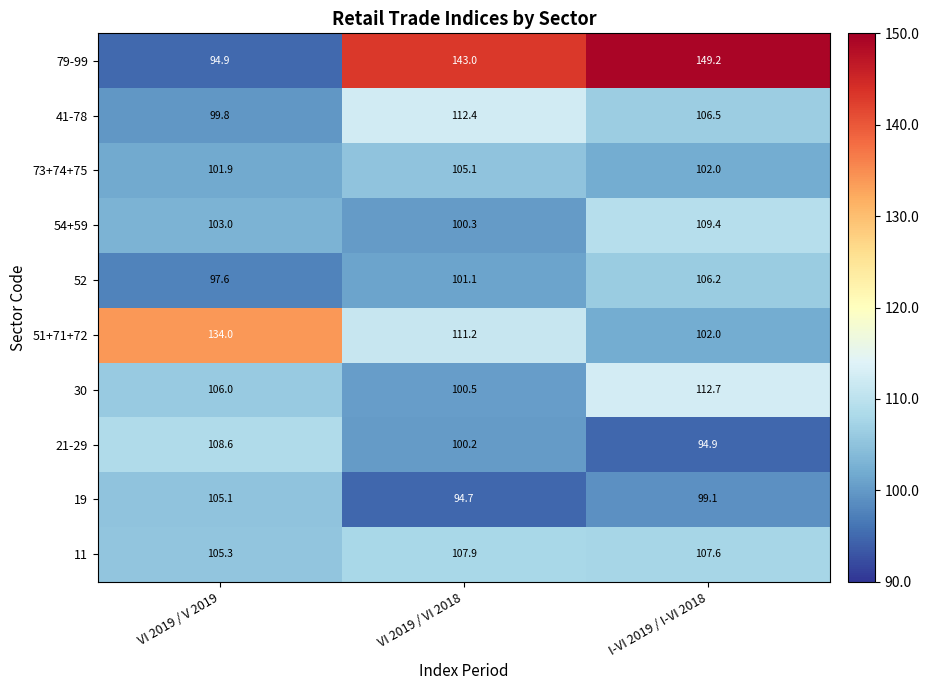

Where is 19 nearest to the value 99?

I-VI 2019 / I-VI 2018